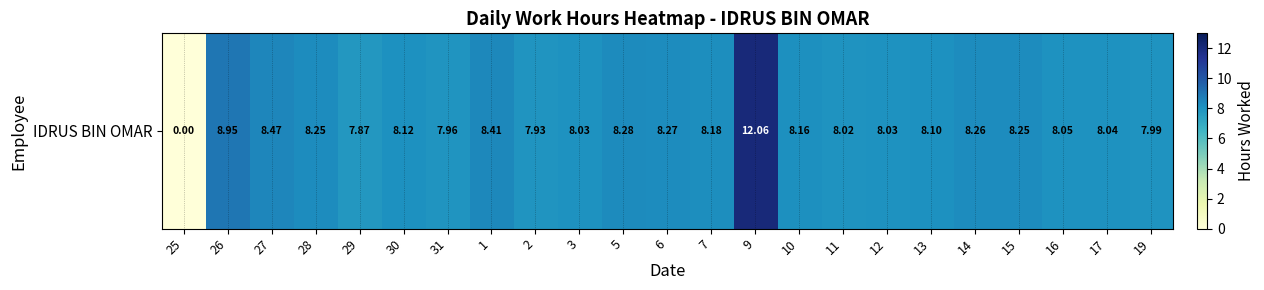

Between 5 and 13, which is larger?

5